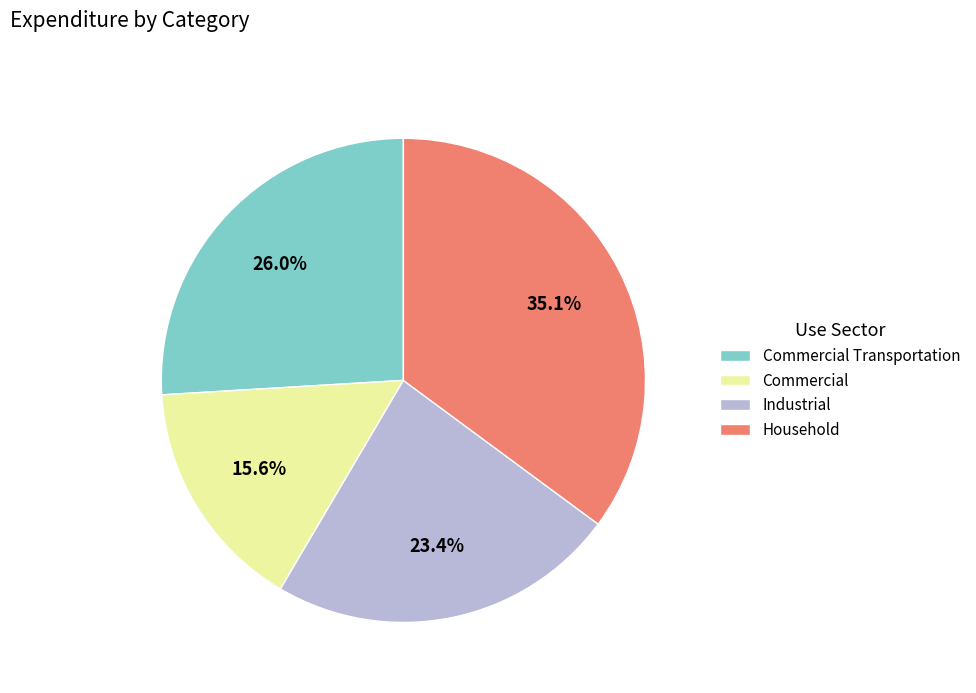

Rank the categories by value from lowest to highest.

Commercial, Industrial, Commercial Transportation, Household